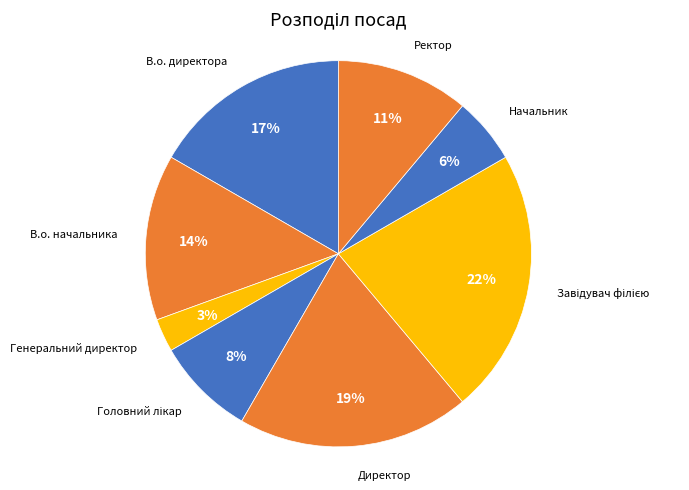

To the nearest percent, what is the difference between the largest and smallest slice percentages?

19%